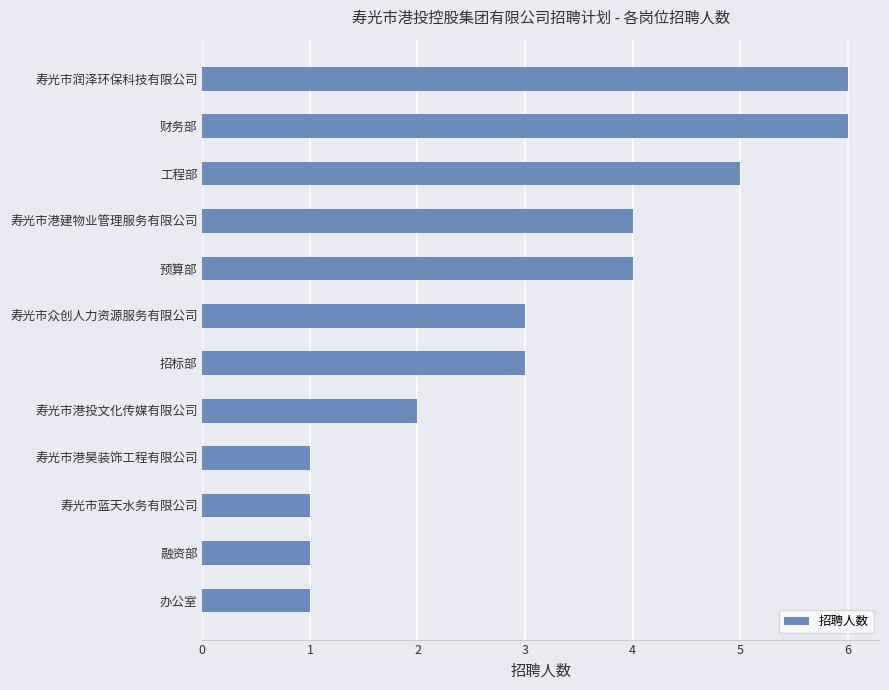

Reading bottom to top, extract all data points from this chart.

办公室=1	融资部=1	寿光市蓝天水务有限公司=1	寿光市港昊装饰工程有限公司=1	寿光市港投文化传媒有限公司=2	招标部=3	寿光市众创人力资源服务有限公司=3	预算部=4	寿光市港建物业管理服务有限公司=4	工程部=5	财务部=6	寿光市润泽环保科技有限公司=6